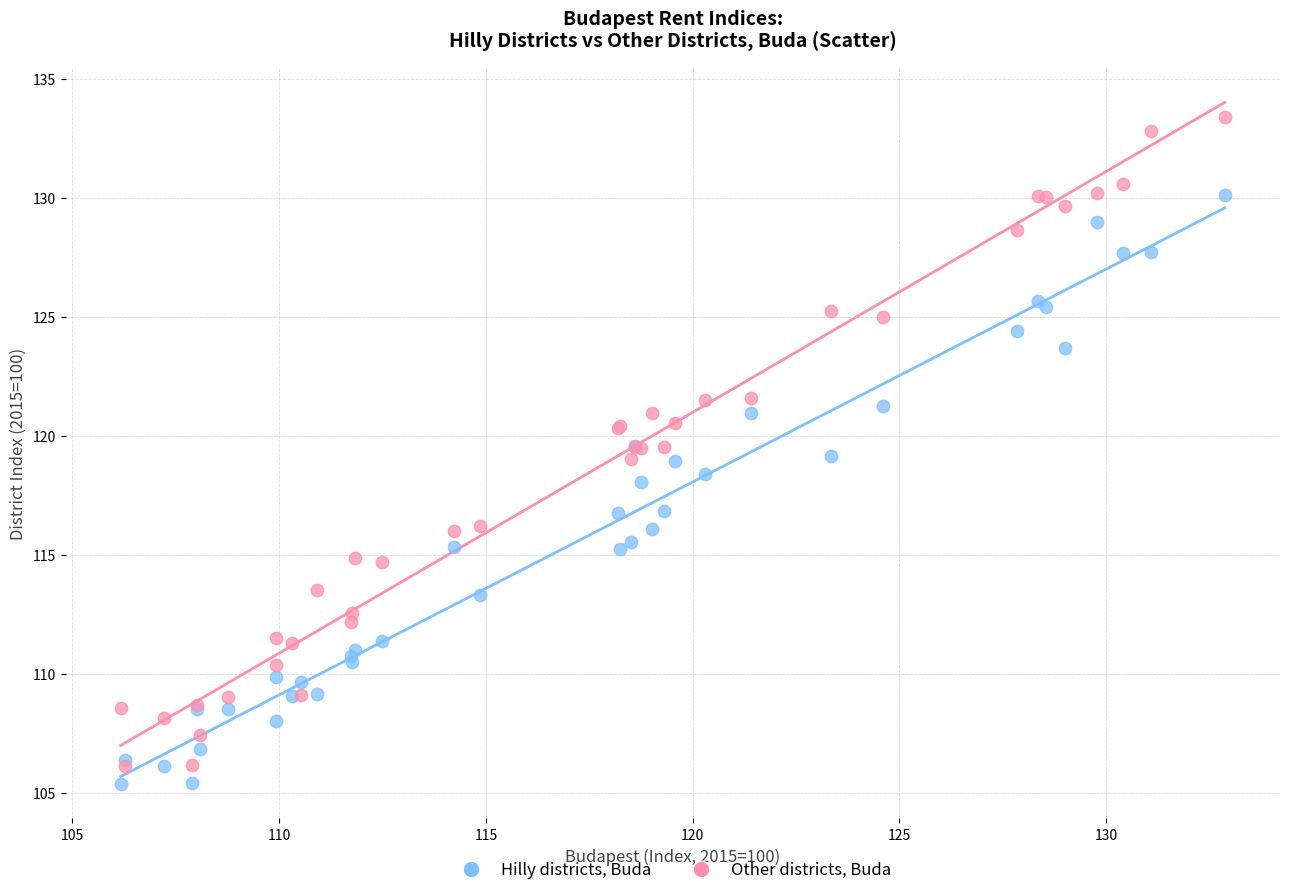

Which series contains the lowest Y value?

Hilly districts, Buda